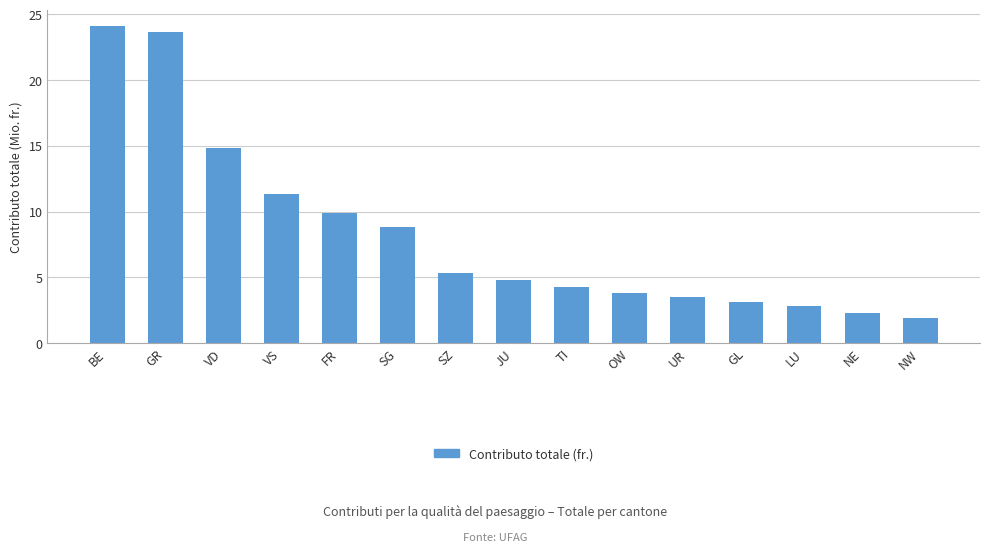

Reading left to right, transcribe all the data shown in this chart.

BE=24.1	GR=23.7	VD=14.8	VS=11.4	FR=9.9	SG=8.8	SZ=5.3	JU=4.8	TI=4.2	OW=3.8	UR=3.5	GL=3.1	LU=2.8	NE=2.3	NW=1.9